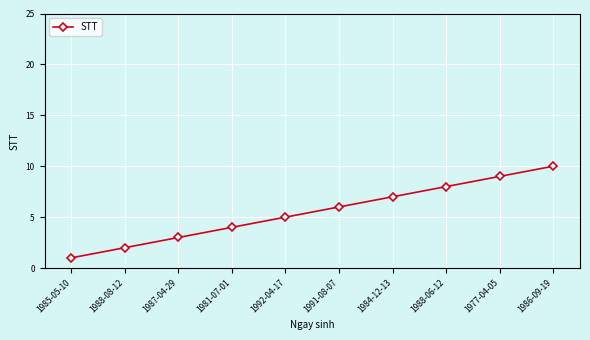

Which label corresponds to the largest value in the chart?

1986-09-19